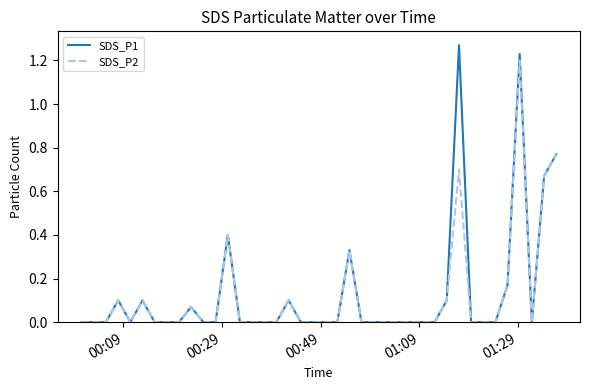

Rank the series by their maximum value, from highest to lowest.

SDS_P1, SDS_P2